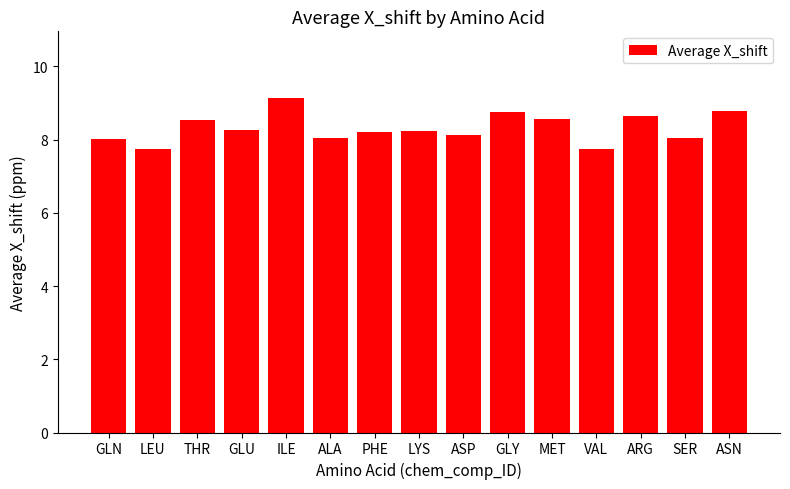

Does the chart contain stacked bars?

No